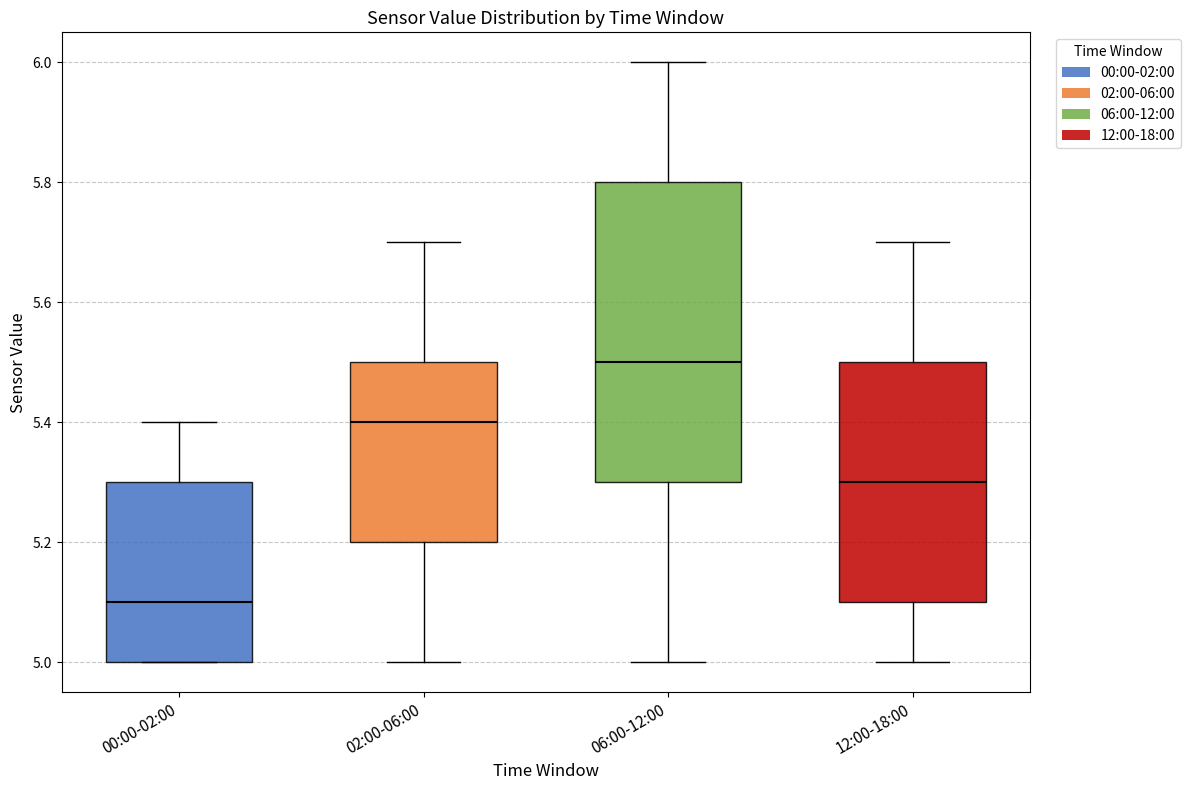

Reading left to right, transcribe this box plot: for each box, give where its median line is, the range the box spans, and where its two whiskers end, as read against the y-axis. The values are not printed on the chart, so give them approximately, as read against the axis.

00:00-02:00: median 5.1, box 5.0 to 5.3, whiskers 5.0 to 5.4
02:00-06:00: median 5.4, box 5.2 to 5.5, whiskers 5.0 to 5.7
06:00-12:00: median 5.5, box 5.3 to 5.8, whiskers 5.0 to 6.0
12:00-18:00: median 5.3, box 5.1 to 5.5, whiskers 5.0 to 5.7